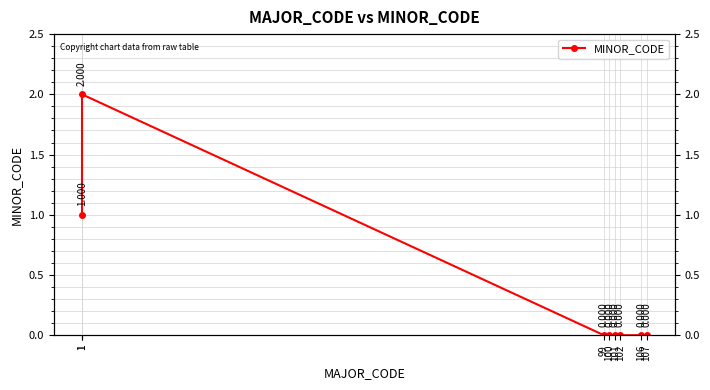

True or false: the data shows 0 at 99.

True